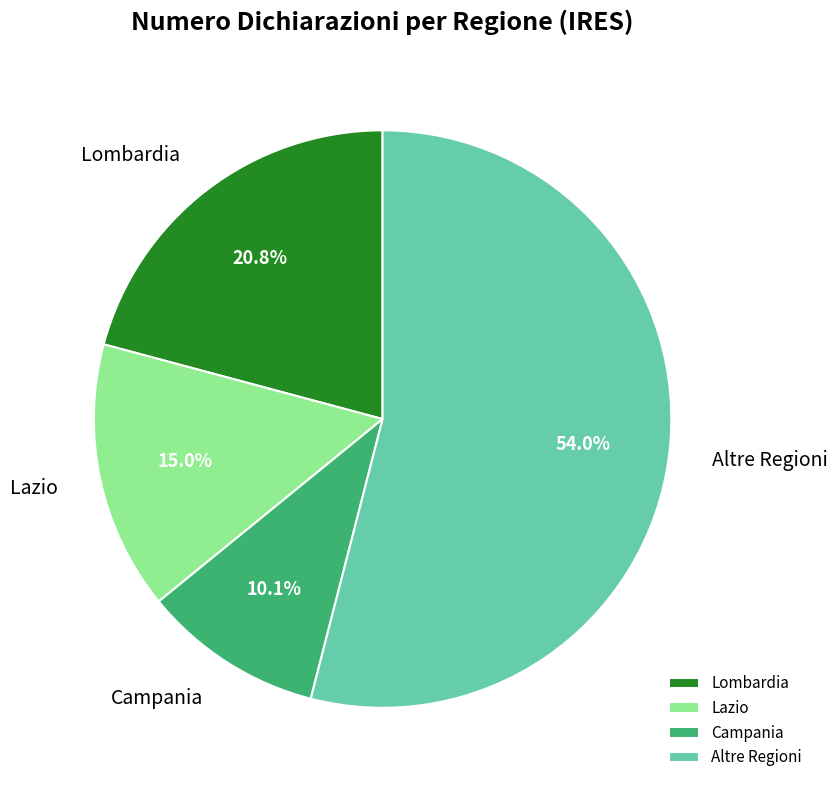

Approximately how many times larger is the value at Campania compared to Lombardia?

0.5